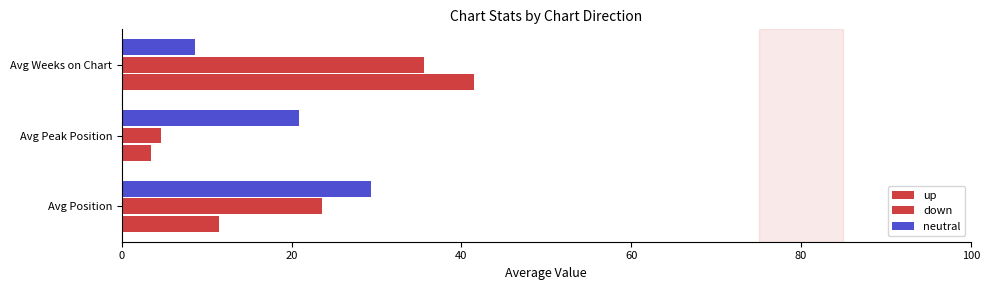

How many series are shown in this chart?

3